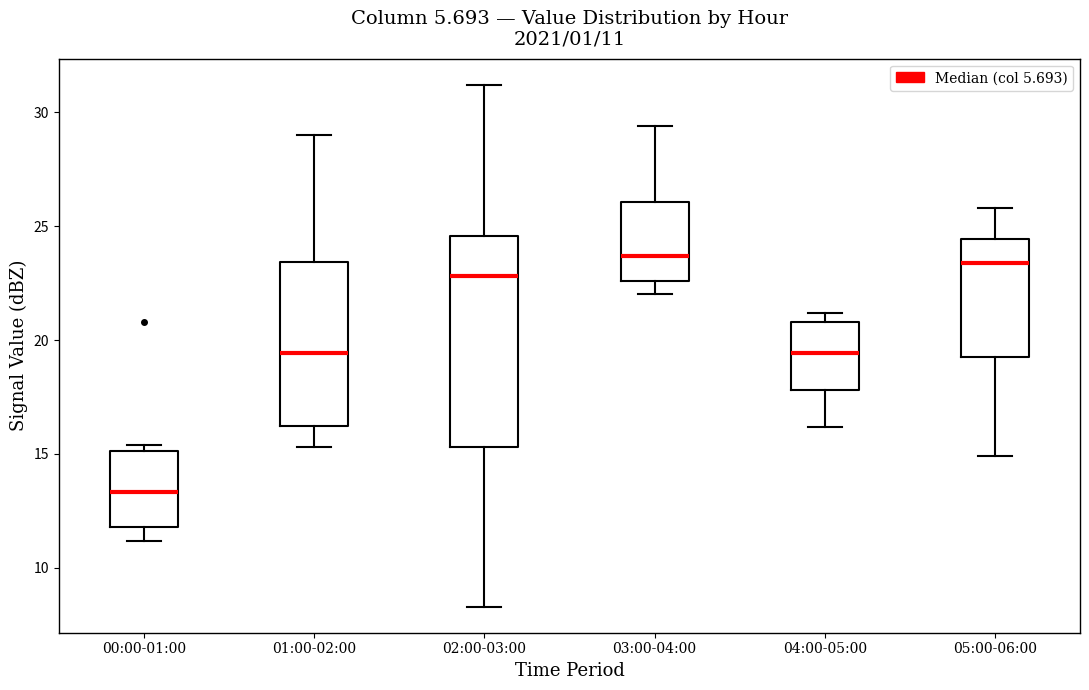

Which box has the lowest median line?

00:00-01:00